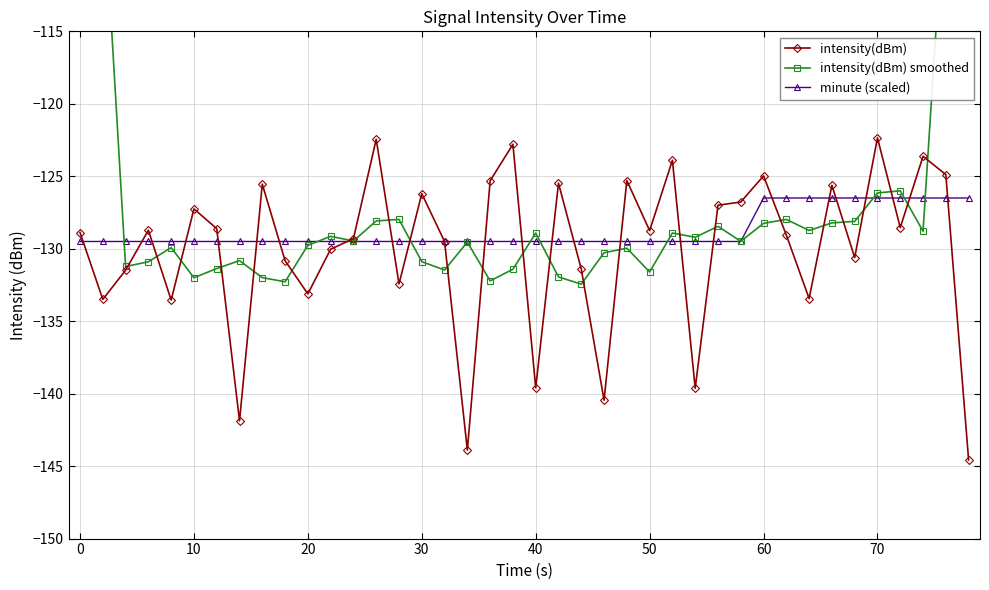

Does the chart display data point markers on the line(s)?

Yes